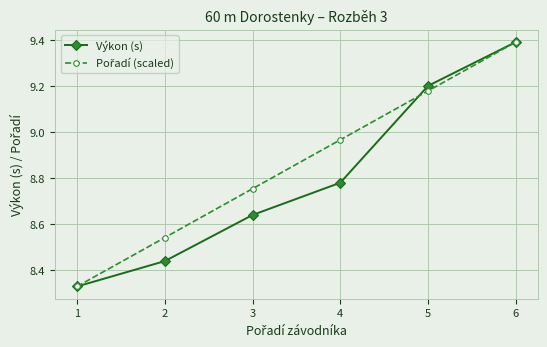

What is the maximum value shown in the chart?

9.4